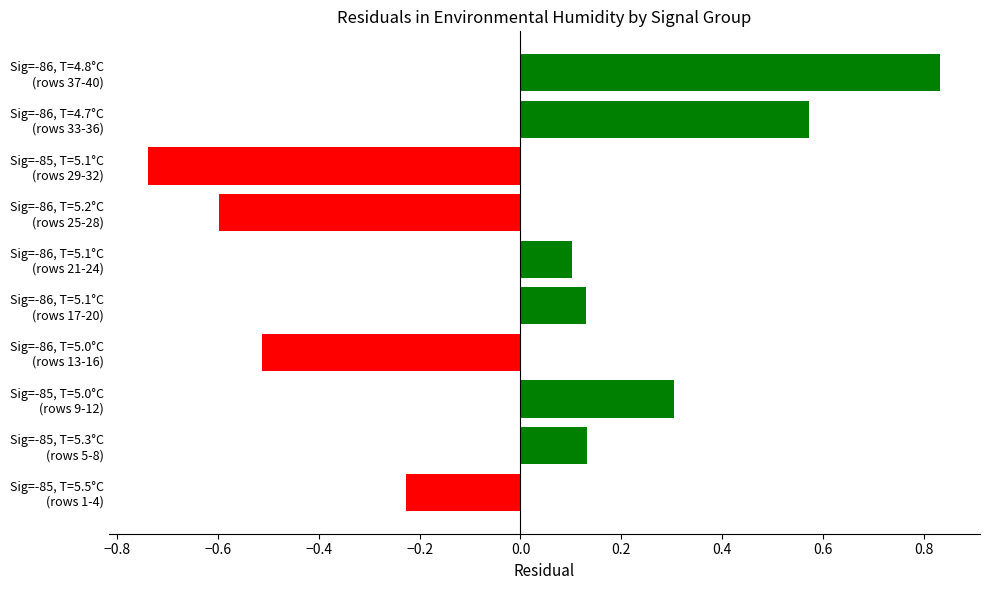

What is the difference between the second highest and second lowest values?

1.2